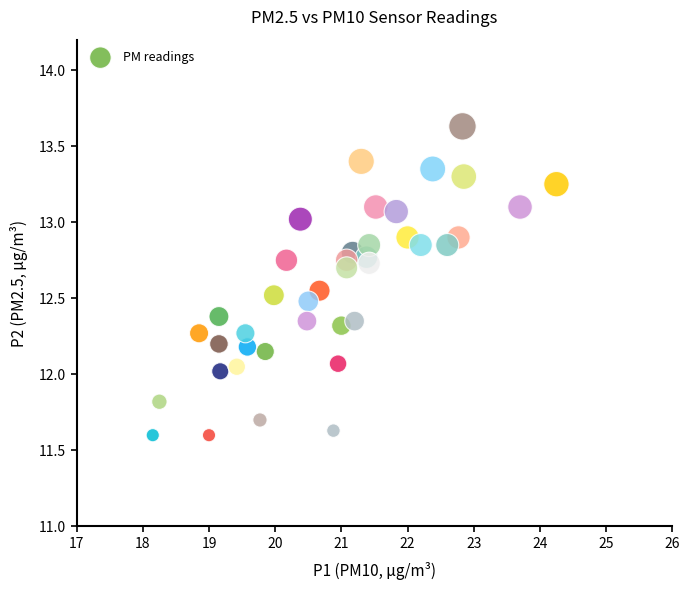

What is the range of Y values (max minus min)?

2.0